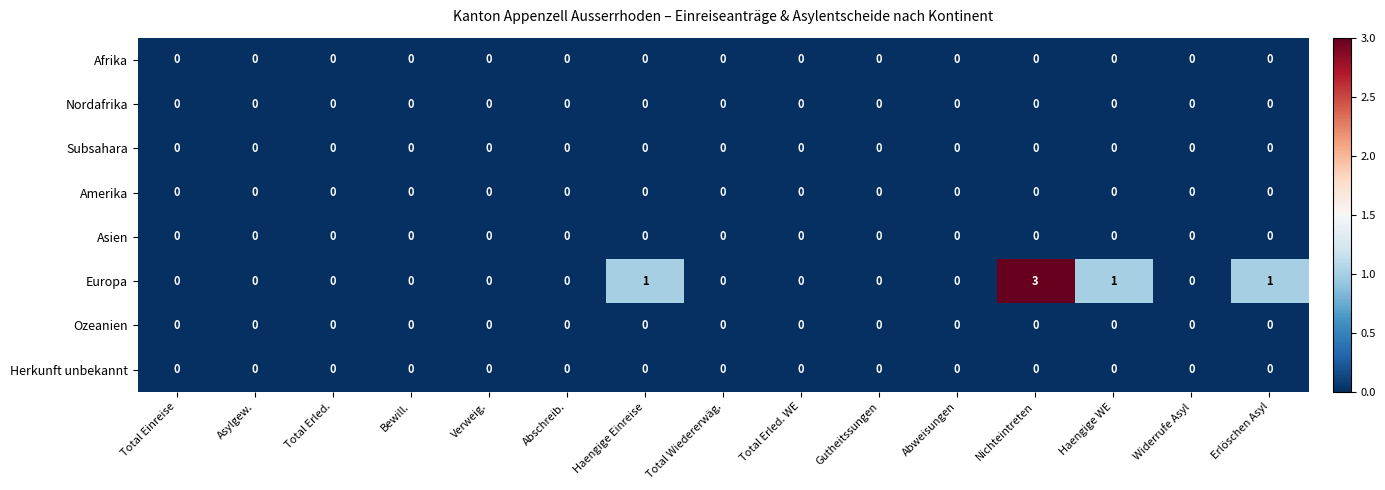

Which series has the largest total across all categories?

Europa